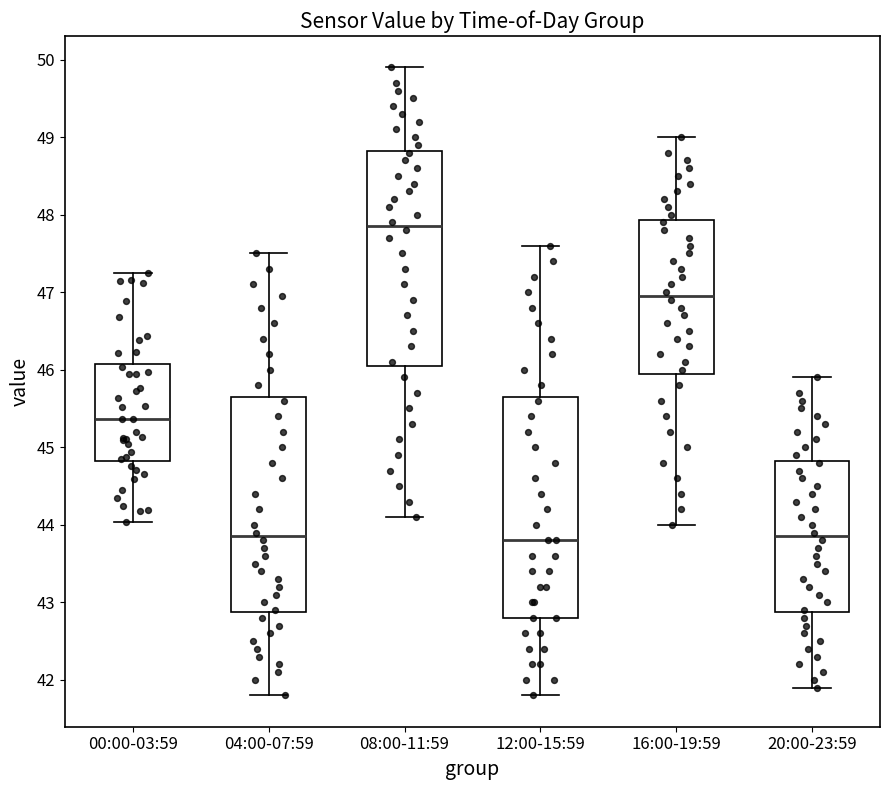

Which box's median line is the highest?

08:00-11:59